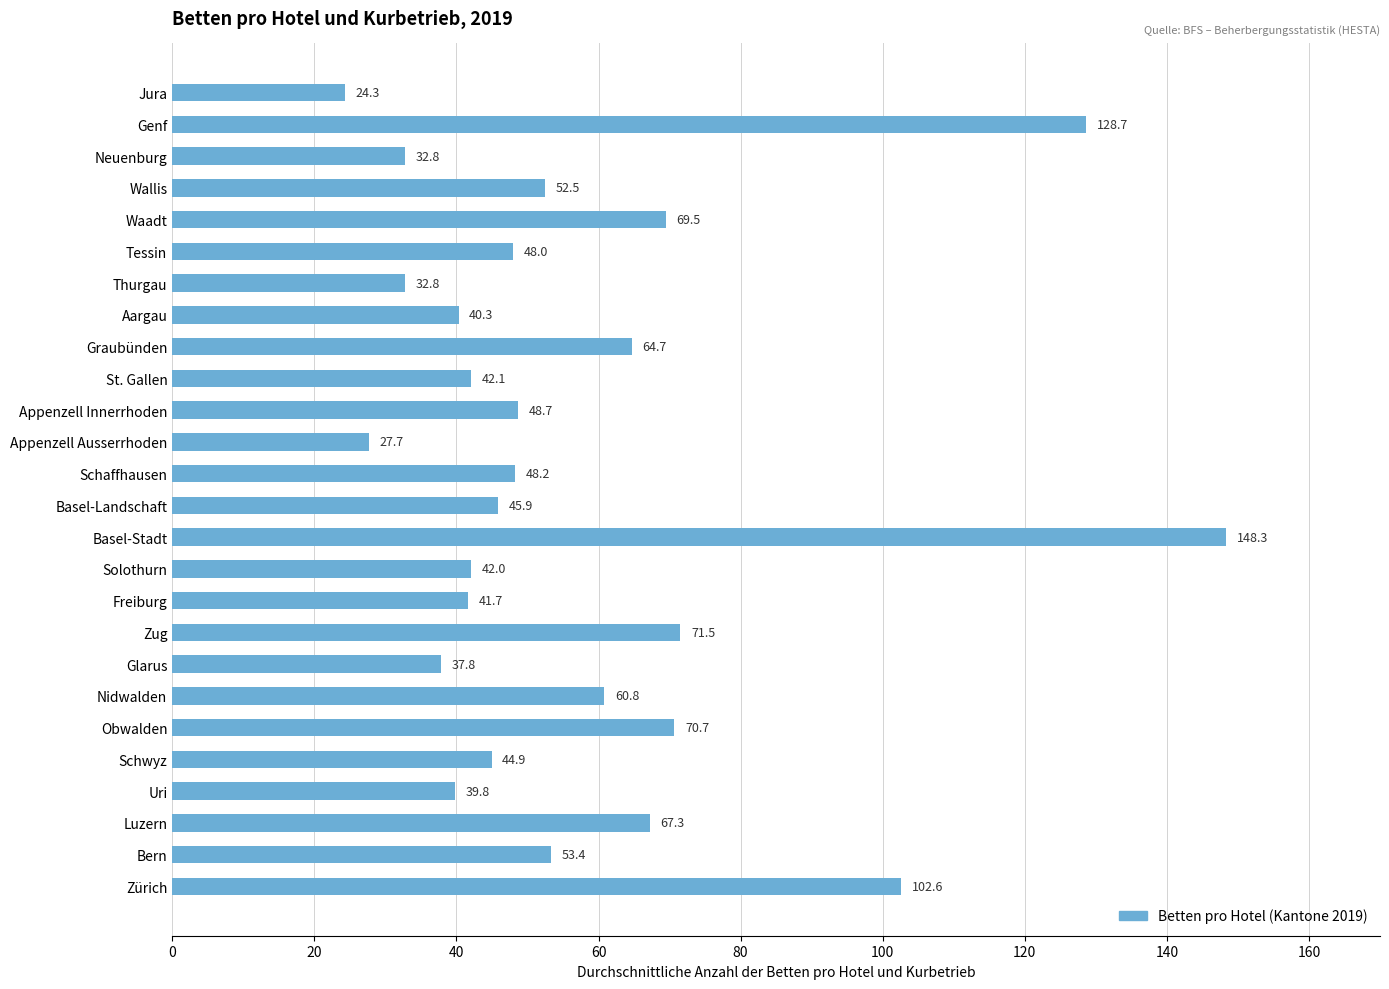

Count the number of data series in this chart.

1